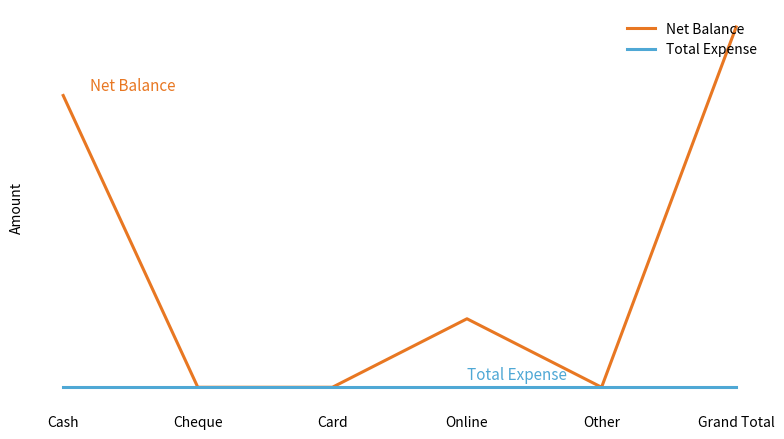

What is the total value across all series at Online?

20800